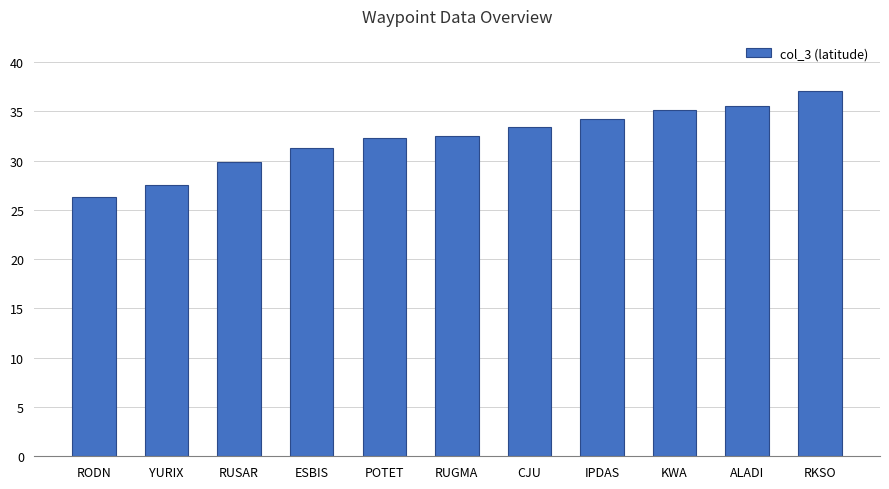

What is the sum of all values?

355.1